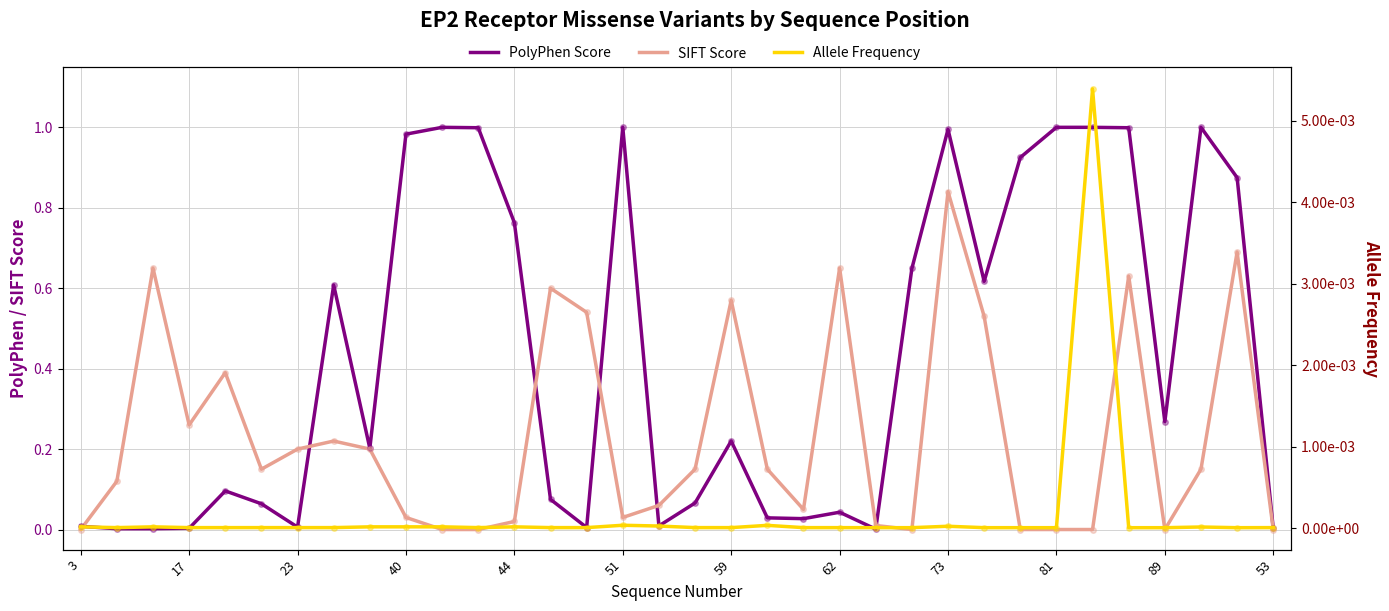

Which series has the largest total across all categories?

PolyPhen Score